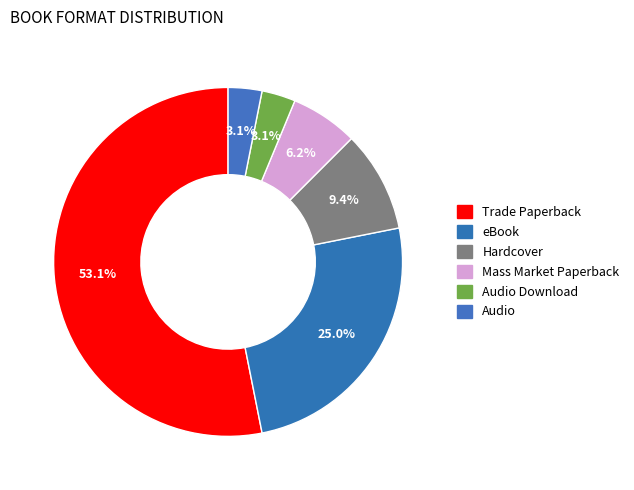

To the nearest percent, what percentage of the pie is Trade Paperback?

53%